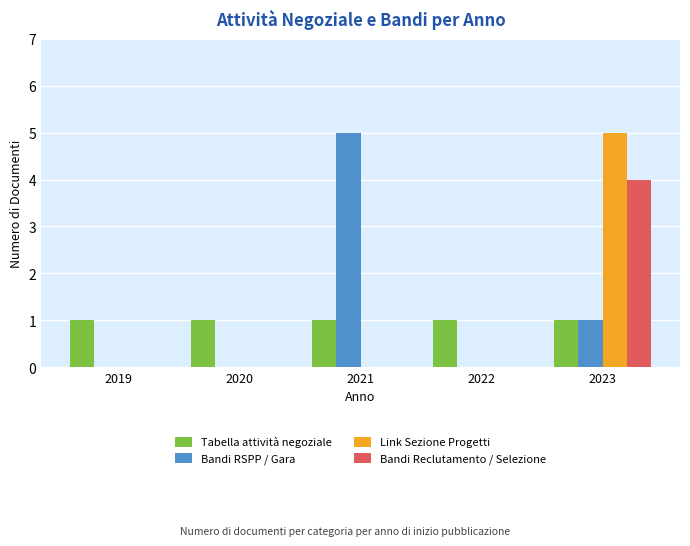

Reading left to right, list all the values displayed in this chart.

Tabella attività negoziale: 1	1	1	1	1
Bandi RSPP / Gara: 0	0	5	0	1
Link Sezione Progetti: 0	0	0	0	5
Bandi Reclutamento / Selezione: 0	0	0	0	4